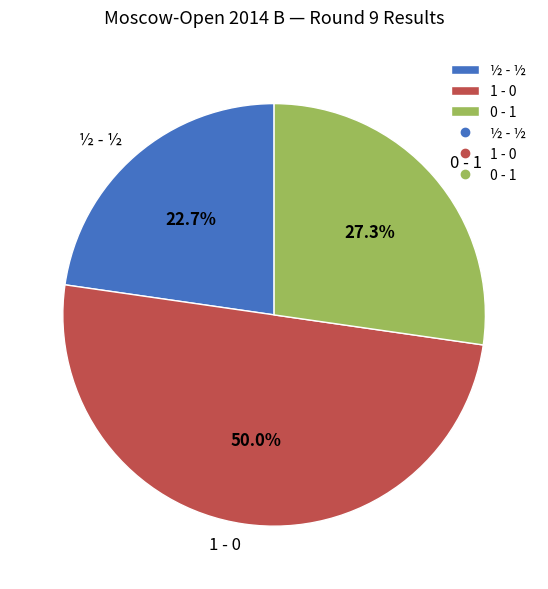

Does 0 - 1 represent more than half of the total?

No